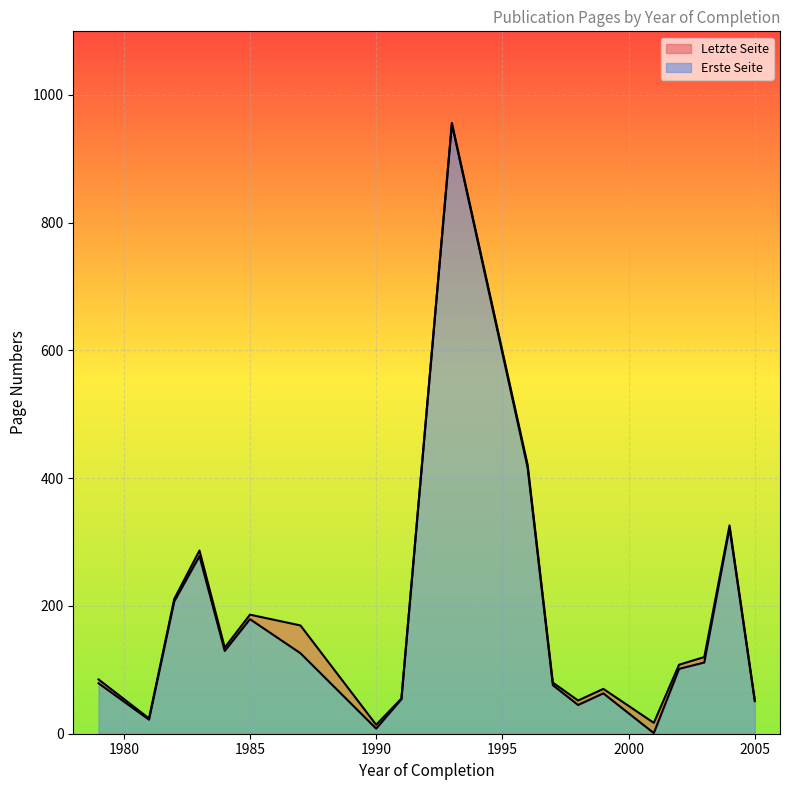

List the series in order of their overall mean, lowest first.

Erste Seite, Letzte Seite